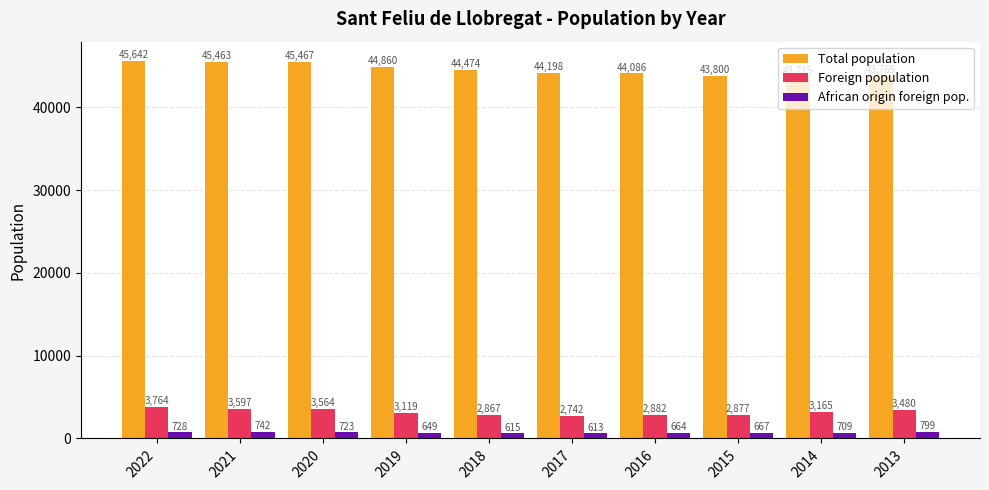

Is the value of Foreign population at 2017 greater than the value of African origin foreign pop. at 2022?

Yes